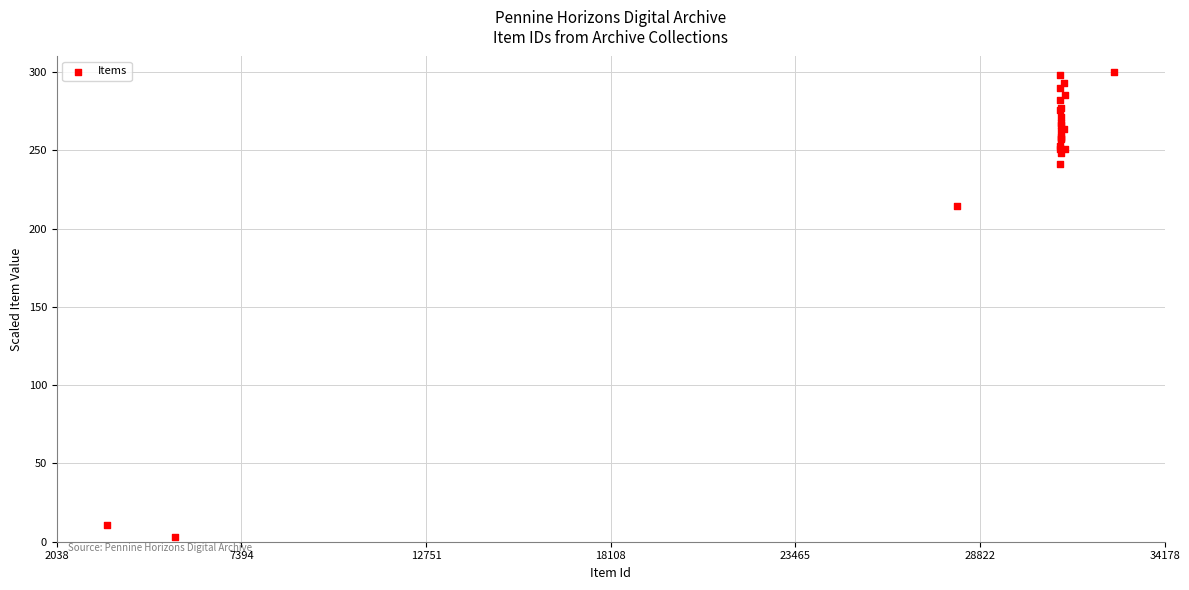

What Y value in the scatter plot is closest to 151?

214.8